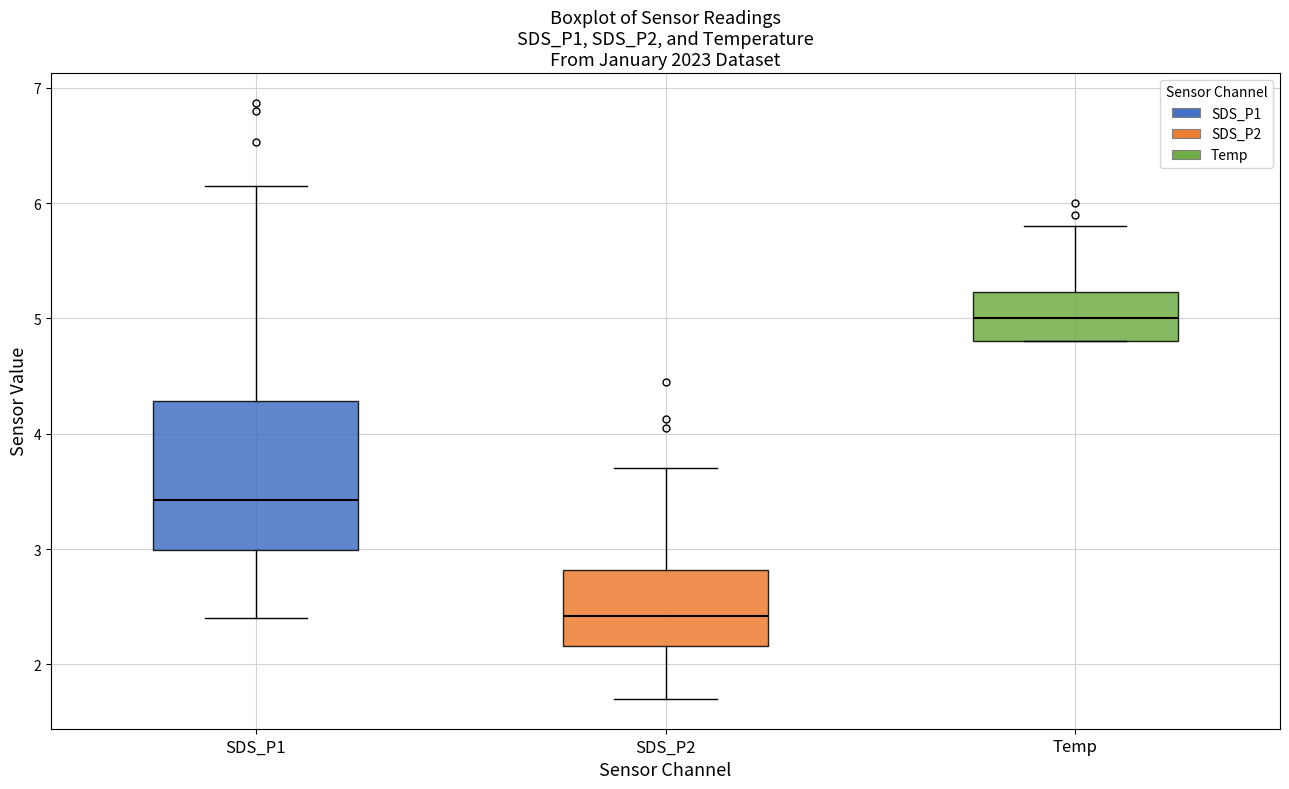

Reading left to right, read every box against the y-axis: the position of its median line, the range the box covers, and the ends of its whiskers. The values are not printed on the chart, so give them approximately, as read against the axis.

SDS_P1: median 3.4, box 3.0 to 4.3, whiskers 2.4 to 6.2
SDS_P2: median 2.4, box 2.2 to 2.8, whiskers 1.7 to 3.7
Temp: median 5.0, box 4.8 to 5.2, whiskers 4.8 to 5.8